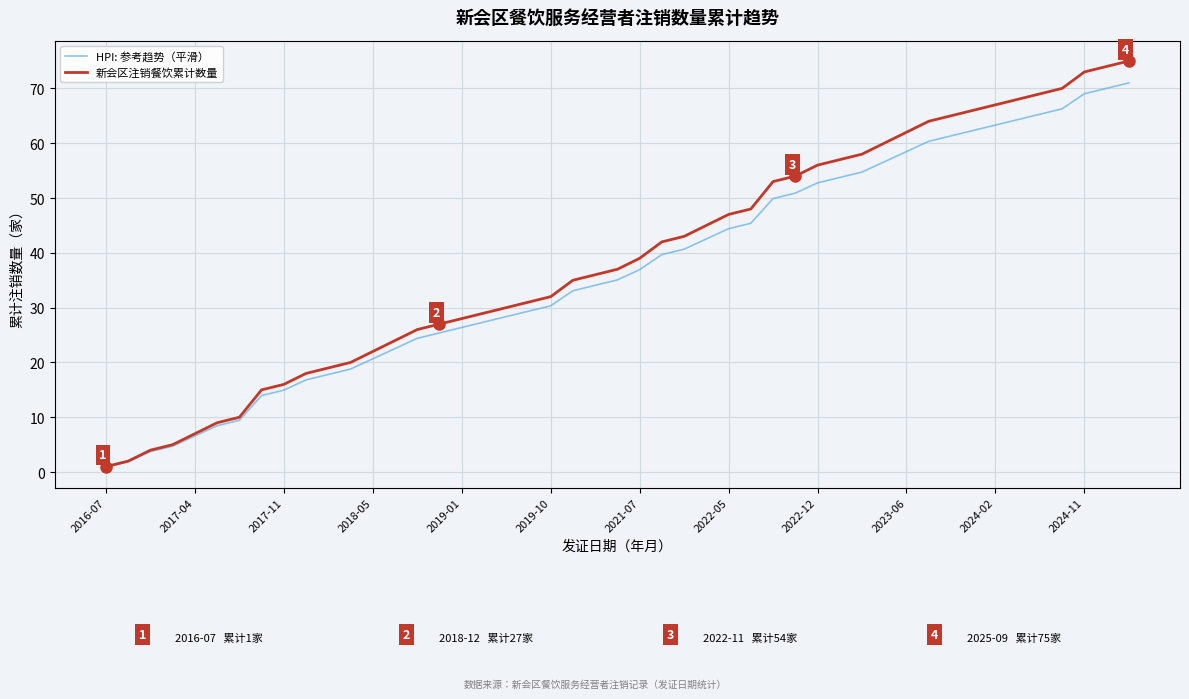

What is the highest value of the HPI: 参考趋势（平滑） series?

71.0